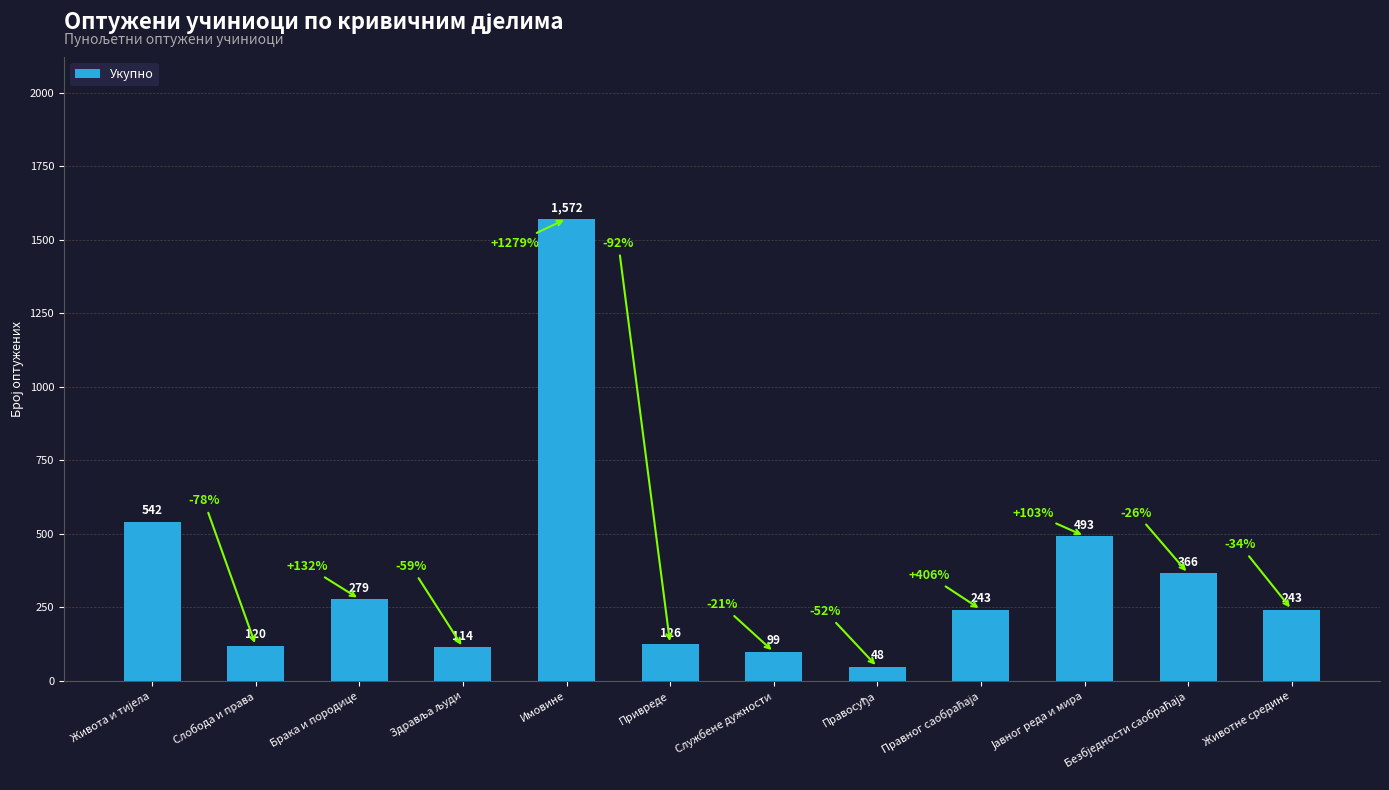

Reading left to right, extract all data points from this chart.

542	120	279	114	1572	126	99	48	243	493	366	243